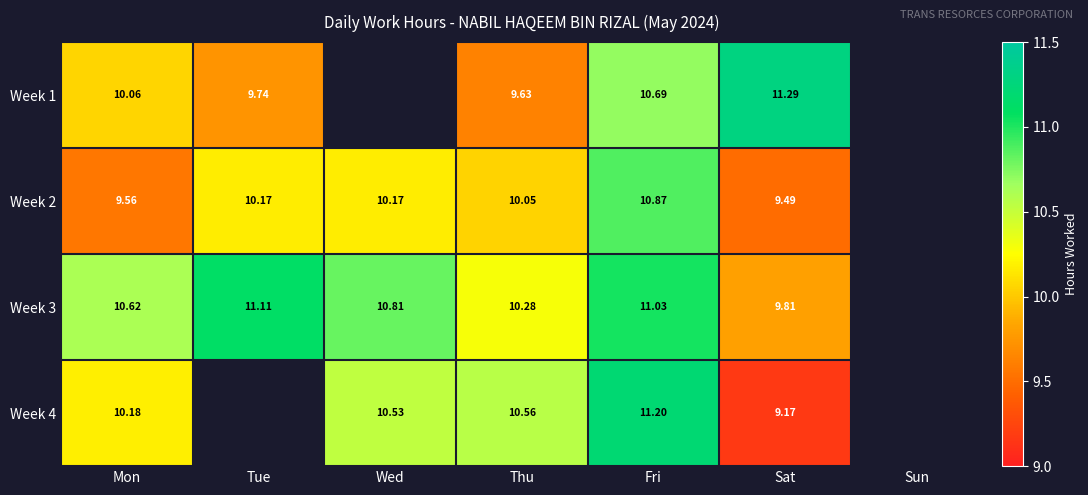

Is the value of Week 3 at Thu greater than the value of Week 4 at Wed?

No